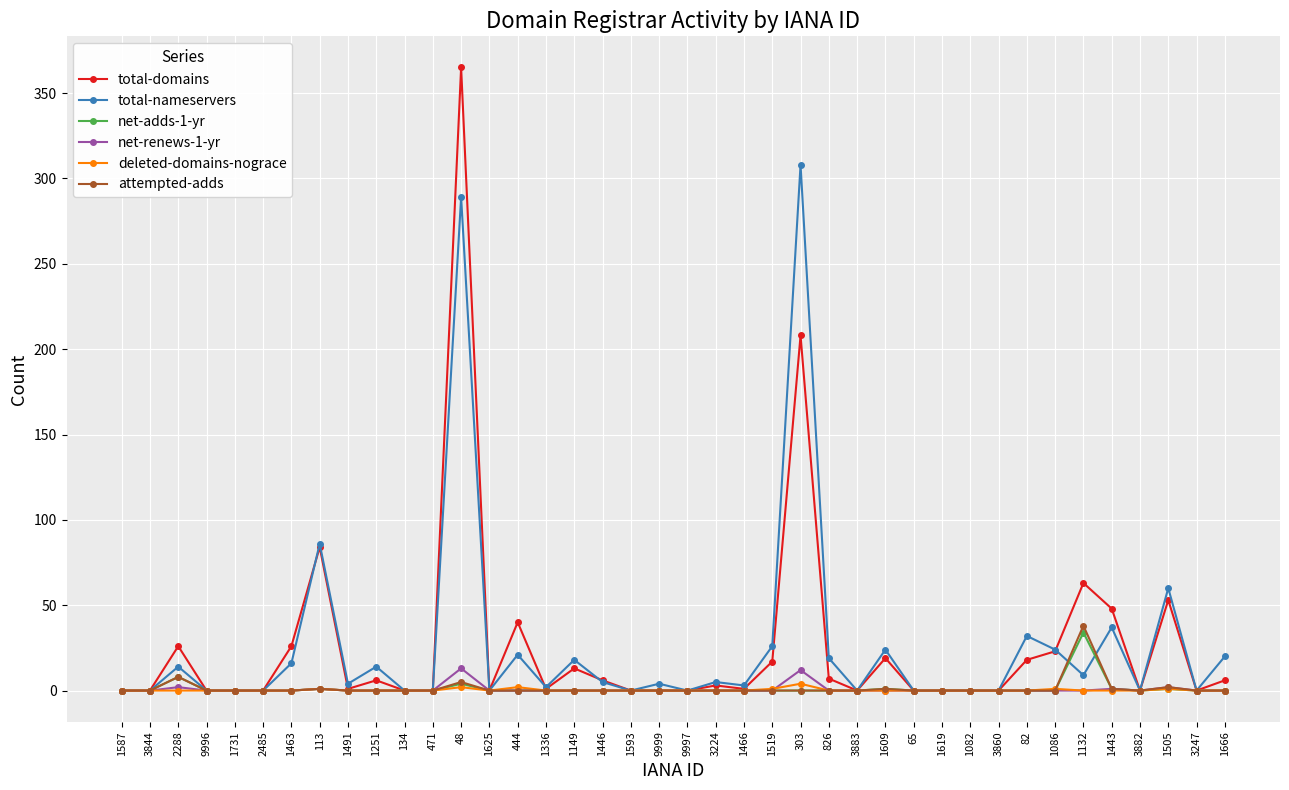

What position from the left is 3883?

27